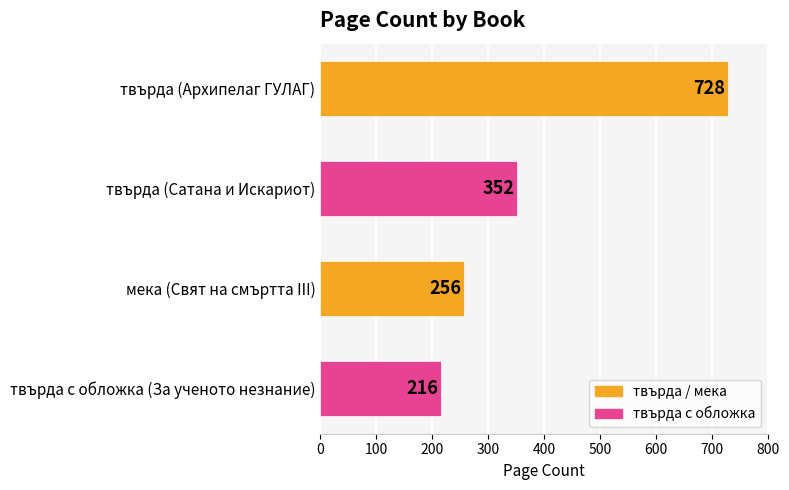

What is the label of the 4th bar from the top?

твърда с обложка (За ученото незнание)